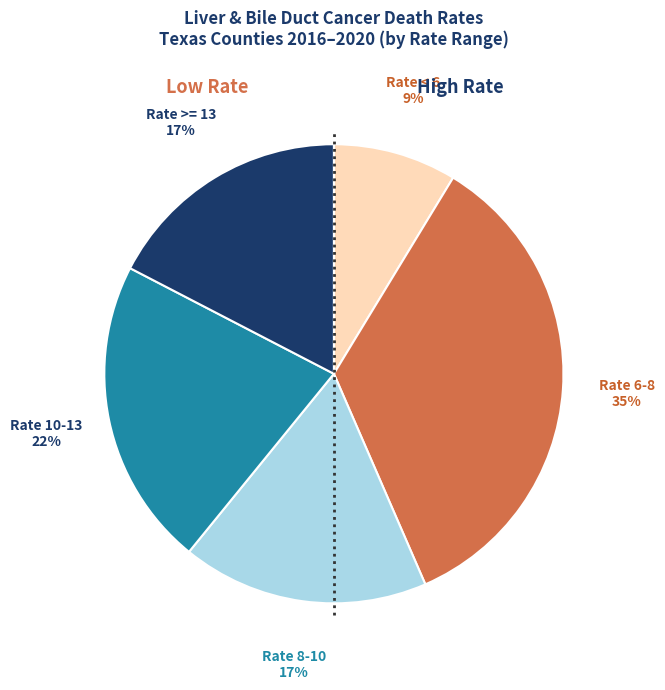

How many slices are in this pie chart?

5